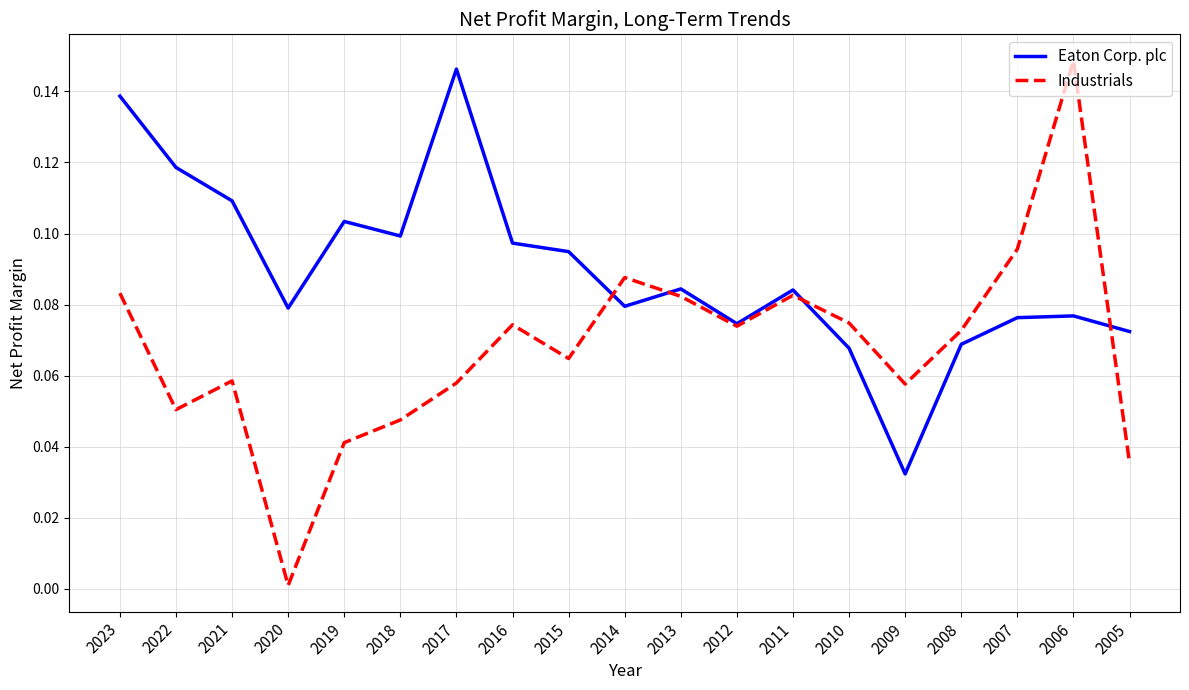

List the series in order of their peak value, lowest first.

Eaton Corp. plc, Industrials